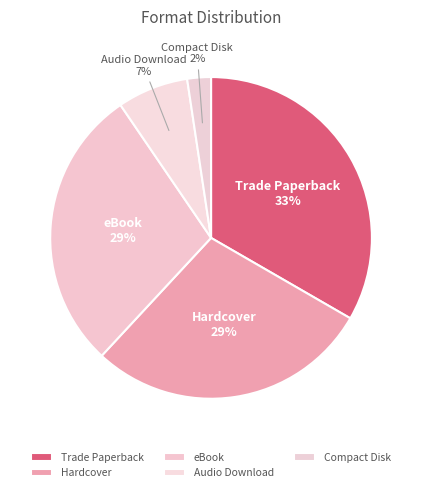

Do Trade Paperback and Compact Disk together represent more than half of the pie?

No